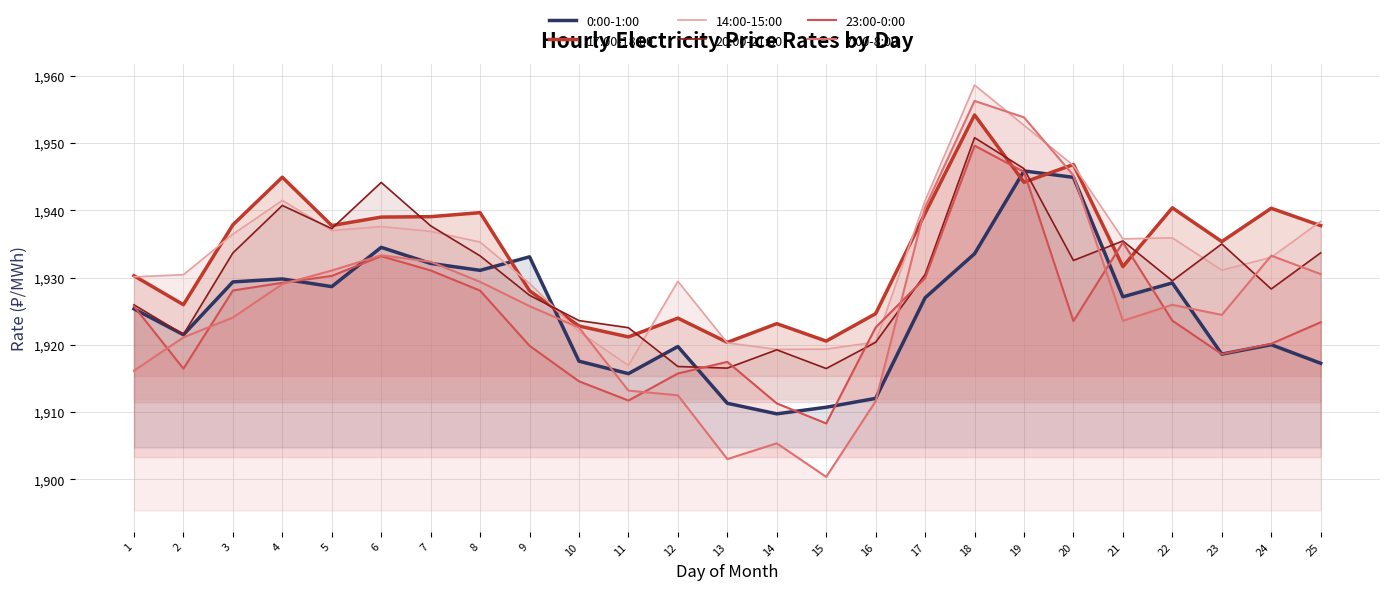

True or false: 20:00-21:00 has a value of 1935.0 at 23.

True